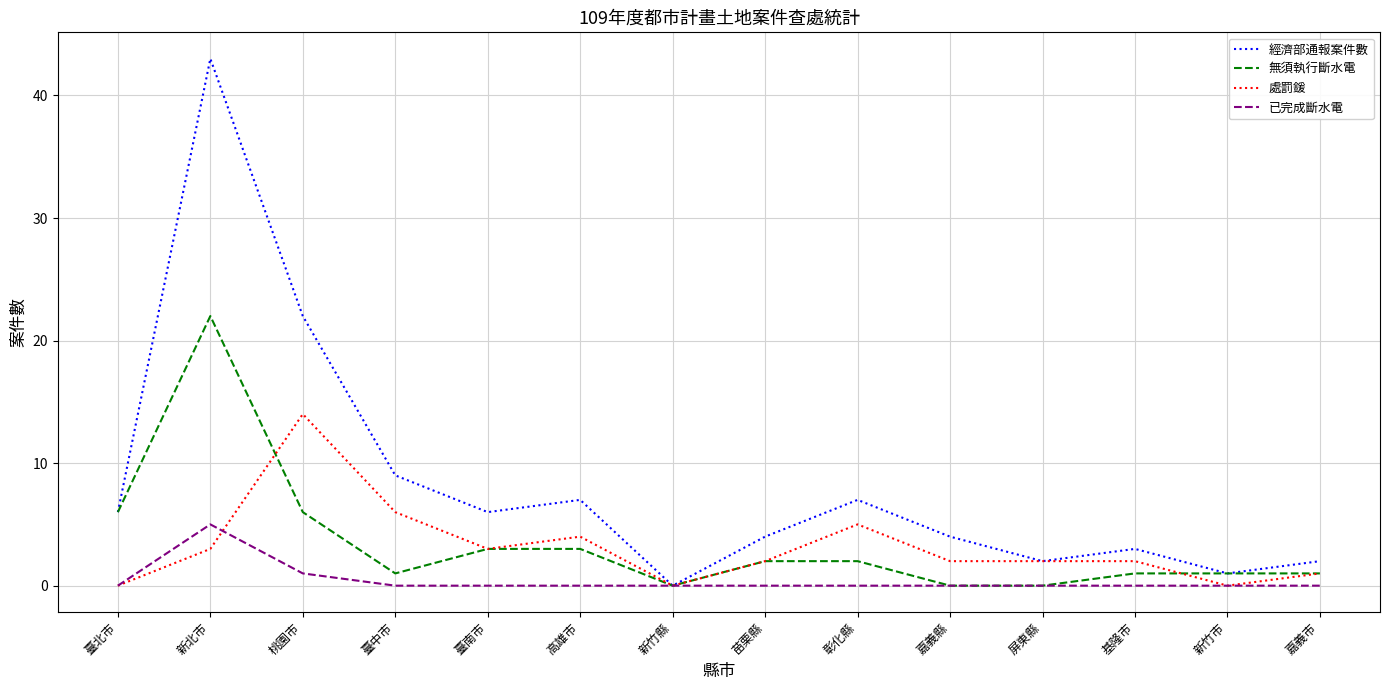

Does the chart have visible grid lines?

Yes